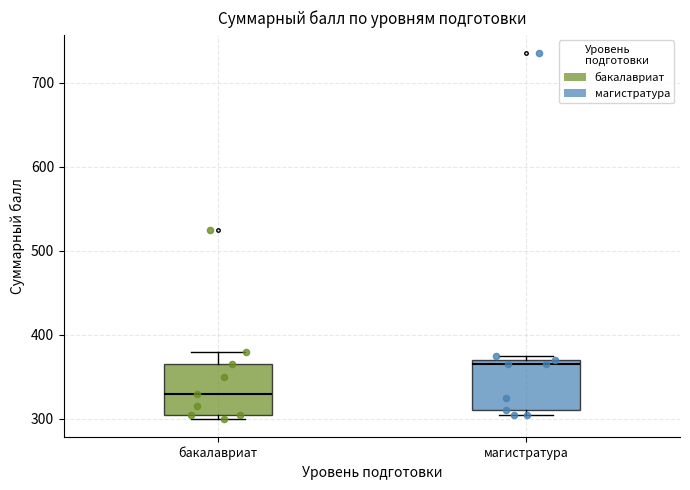

Reading left to right, read every box against the y-axis: the position of its median line, the range the box covers, and the ends of its whiskers. The values are not printed on the chart, so give them approximately, as read against the axis.

бакалавриат: median 330, box 310 to 370, whiskers 300 to 380
магистратура: median 370 (just below the box's upper edge), box 310 to 370, whiskers 310 (just below the box's lower edge) to 380